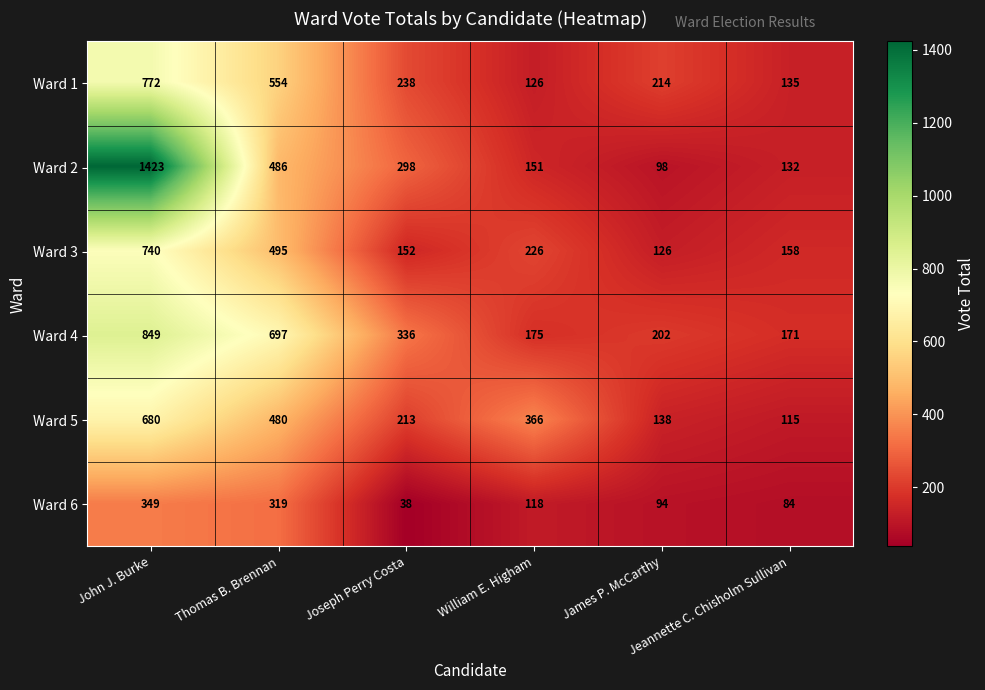

What is the minimum value shown in the chart?

38